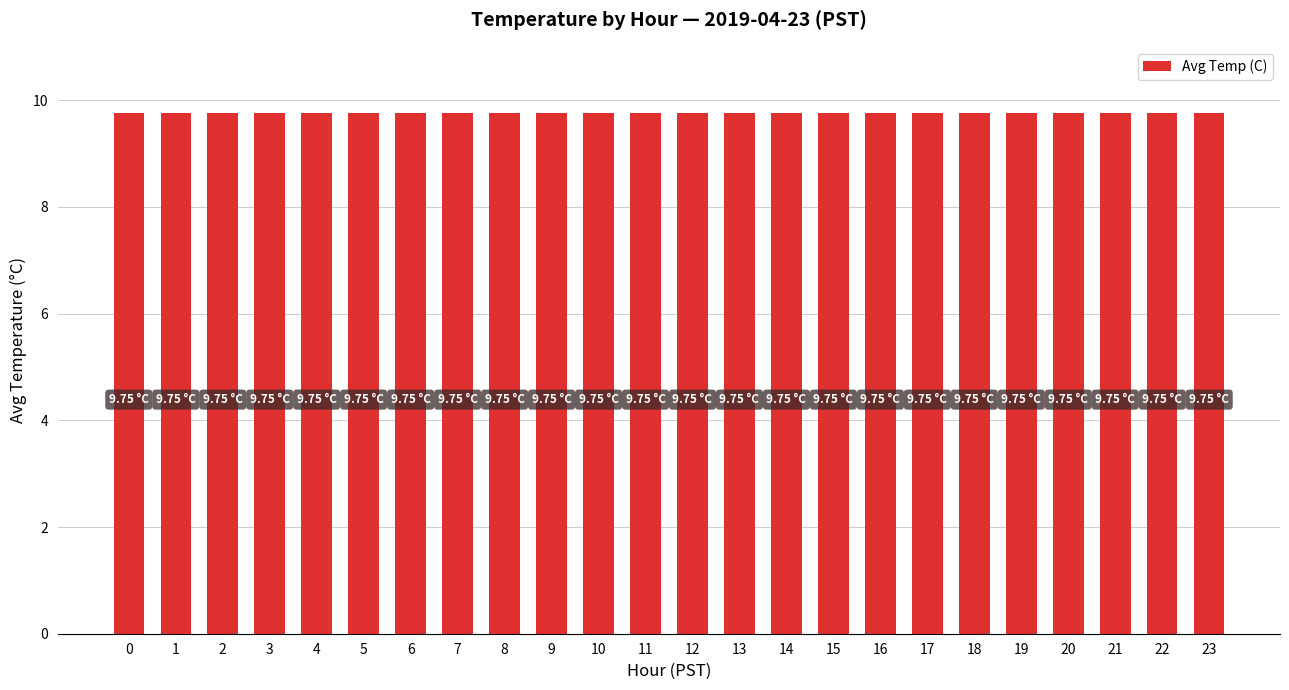

Rank the categories by value from highest to lowest.

18, 17, 16, 15, 14, 13, 12, 11, 10, 9, 19, 8, 20, 0, 21, 7, 22, 23, 6, 1, 2, 5, 3, 4